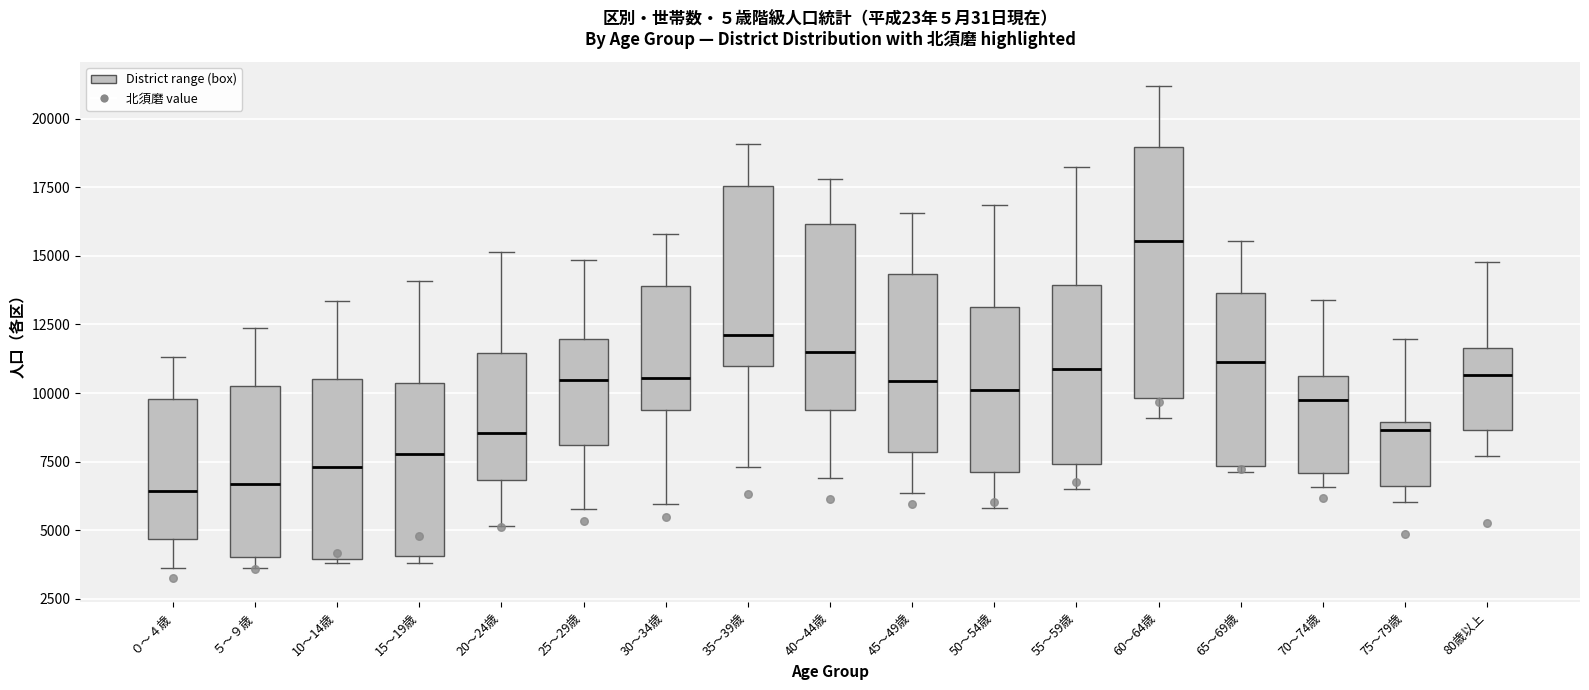

Reading left to right, transcribe this box plot: for each box, give where its median line is, the range the box spans, and where its two whiskers end, as read against the y-axis. The values are not printed on the chart, so give them approximately, as read against the axis.

０～４歳: median 6500, box 4500 to 10000, whiskers 3500 to 11500
５～９歳: median 6500, box 4000 to 10000, whiskers 3500 to 12500
10～14歳: median 7500, box 4000 to 10500, whiskers 4000 (just below the box's lower edge) to 13500
15～19歳: median 8000, box 4000 to 10500, whiskers 4000 (just below the box's lower edge) to 14000
20～24歳: median 8500, box 7000 to 11500, whiskers 5000 to 15000
25～29歳: median 10500, box 8000 to 12000, whiskers 6000 to 15000
30～34歳: median 10500, box 9500 to 14000, whiskers 6000 to 16000
35～39歳: median 12000, box 11000 to 17500, whiskers 7500 to 19000
40～44歳: median 11500, box 9500 to 16000, whiskers 7000 to 18000
45～49歳: median 10500, box 8000 to 14500, whiskers 6500 to 16500
50～54歳: median 10000, box 7000 to 13000, whiskers 6000 to 17000
55～59歳: median 11000, box 7500 to 14000, whiskers 6500 to 18000
60～64歳: median 15500, box 10000 to 19000, whiskers 9000 to 21000
65～69歳: median 11000, box 7500 to 13500, whiskers 7000 to 15500
70～74歳: median 10000, box 7000 to 10500, whiskers 6500 to 13500
75～79歳: median 8500, box 6500 to 9000, whiskers 6000 to 12000
80歳以上: median 10500, box 8500 to 11500, whiskers 7500 to 15000